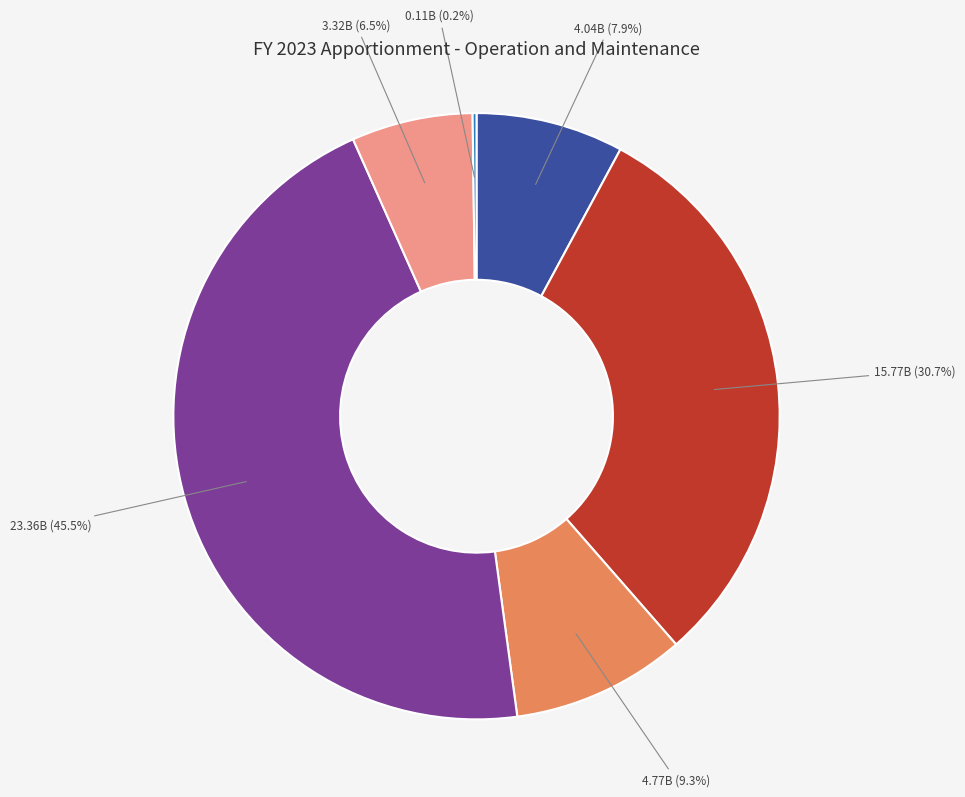

Is there any slice that represents more than half of the pie?

No